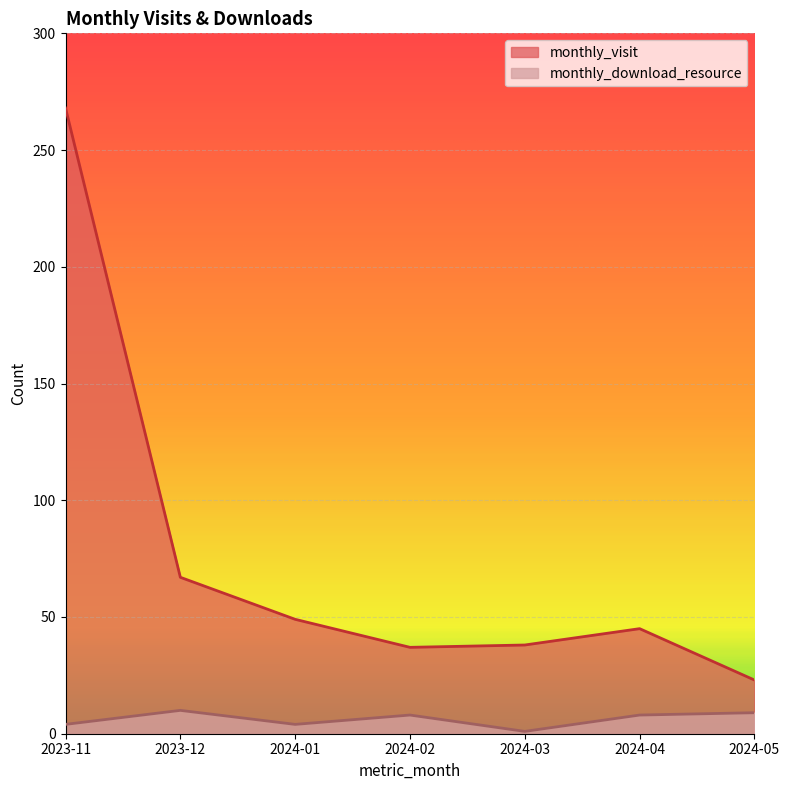

At which category does the chart reach its peak across all series?

2023-11